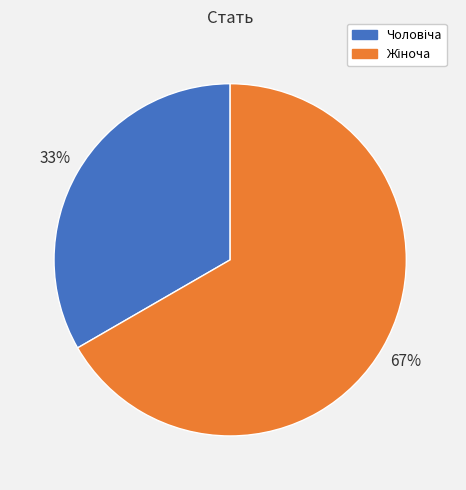

Is there a majority slice in this chart?

Yes